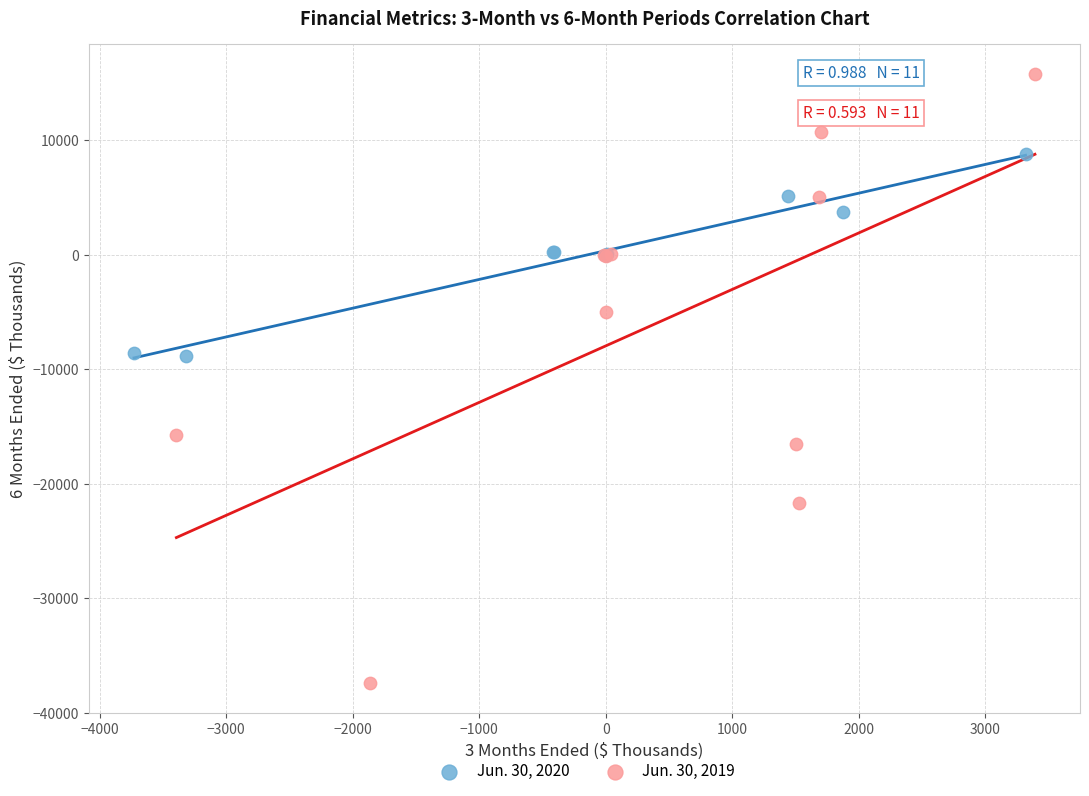

Which series reaches the maximum Y coordinate?

Jun. 30, 2019